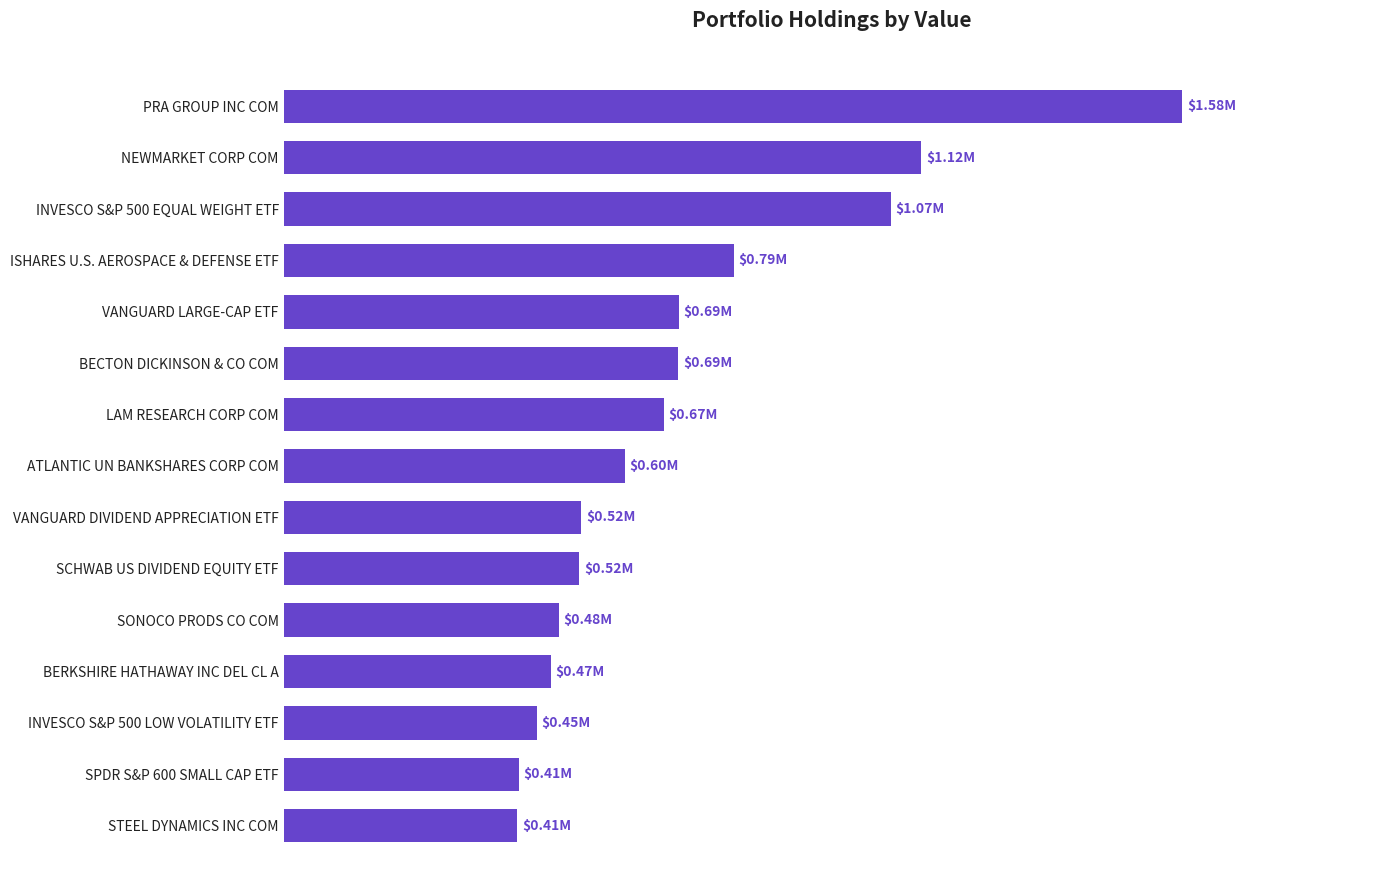

Does the chart contain any negative values?

No